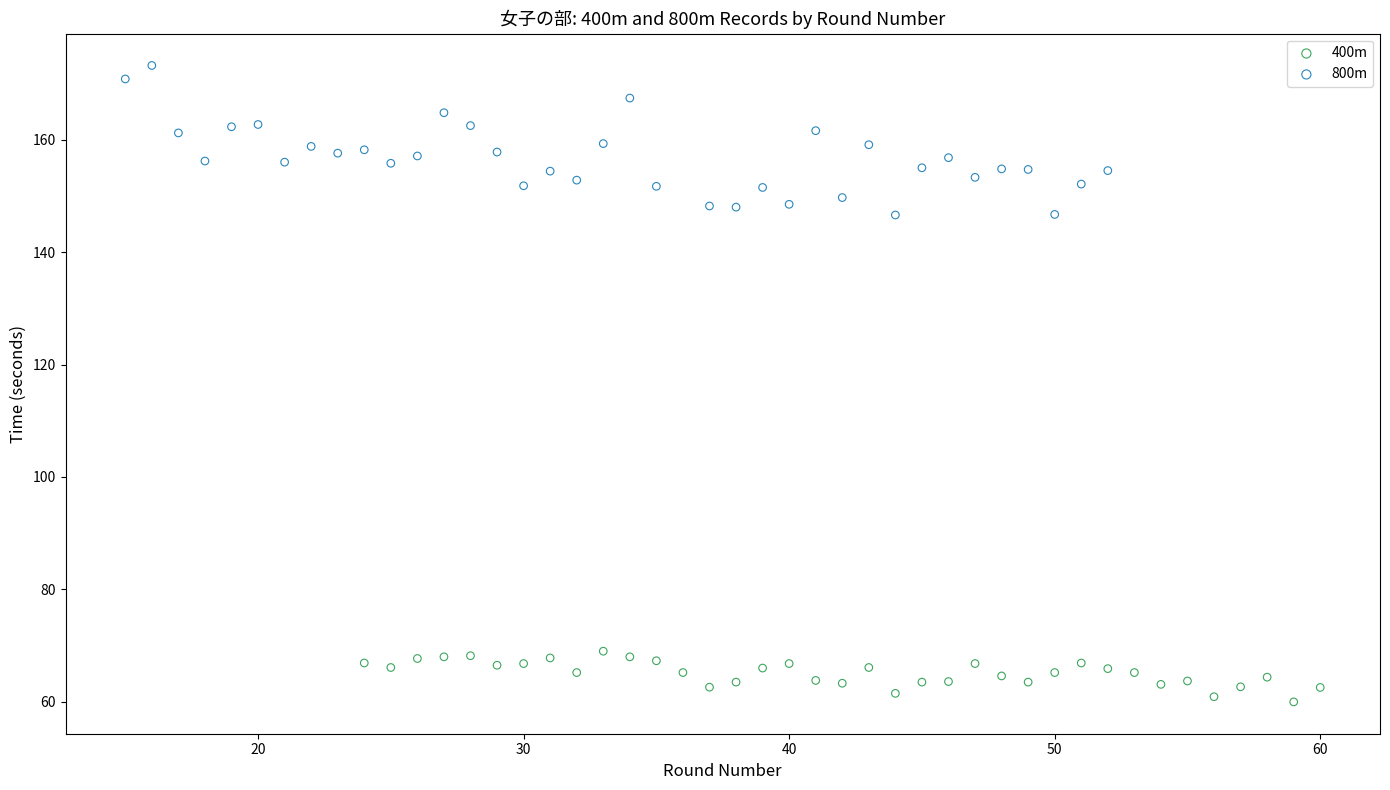

Which series reaches the minimum Y coordinate?

400m